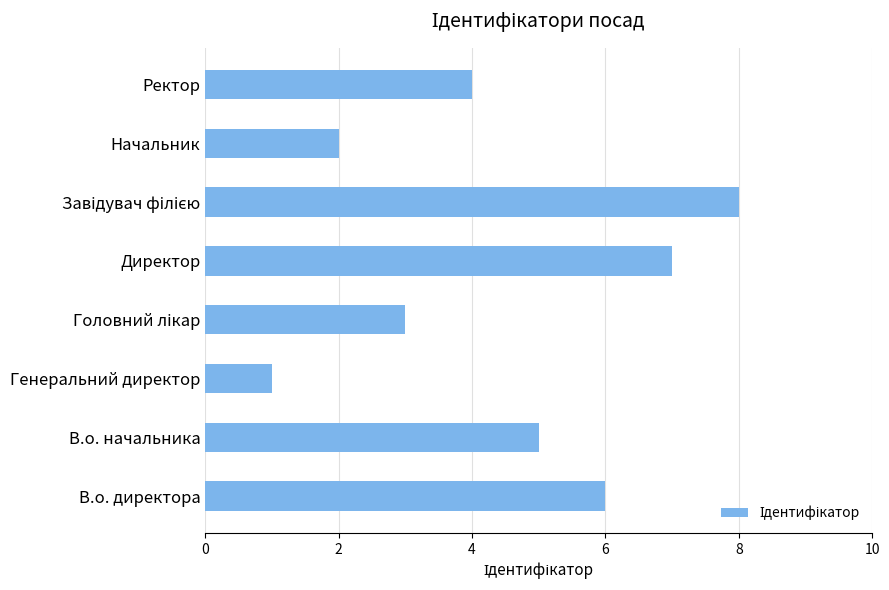

The chart shows a value of 6 at В.о. директора. True or false?

True